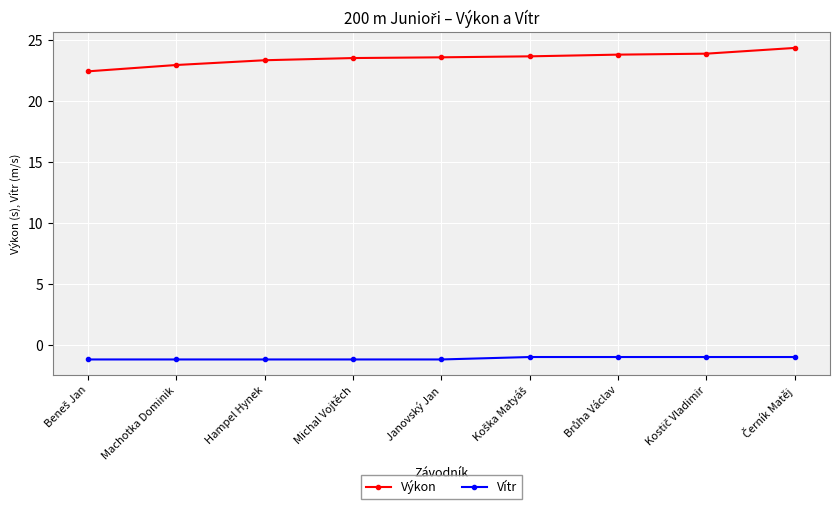

What is the maximum value for Vítr?

-1.0